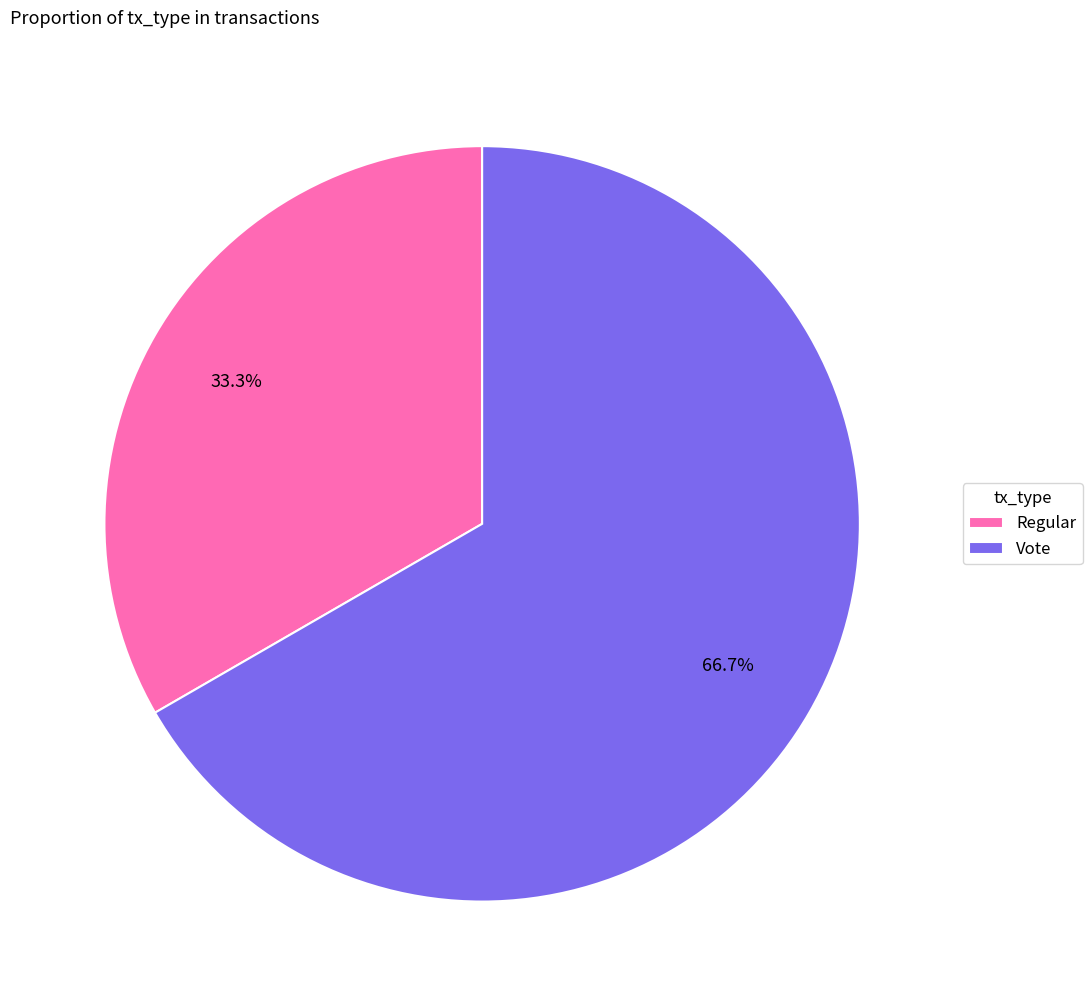

Which category has the biggest portion of the pie?

Vote